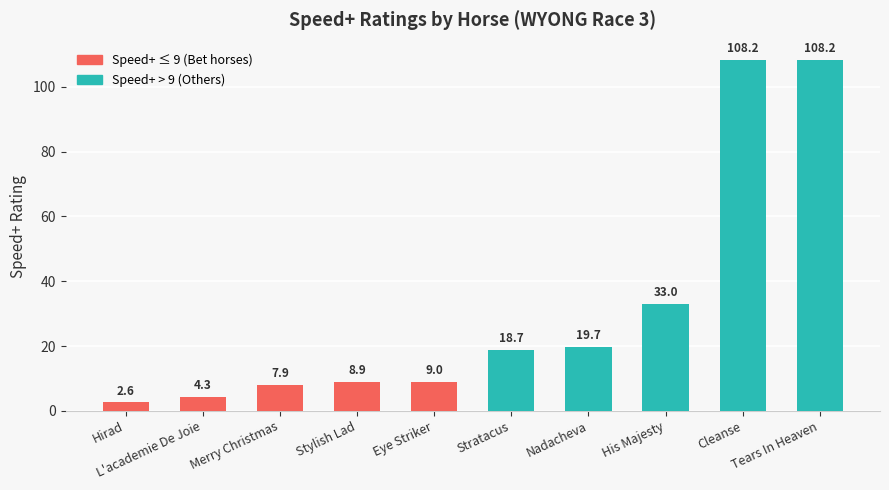

Count the number of categories in the chart.

10